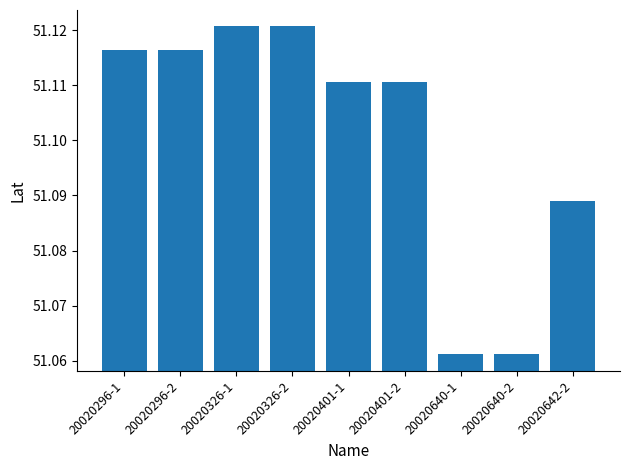

What is the label of the 4th bar from the left?

20020326-2